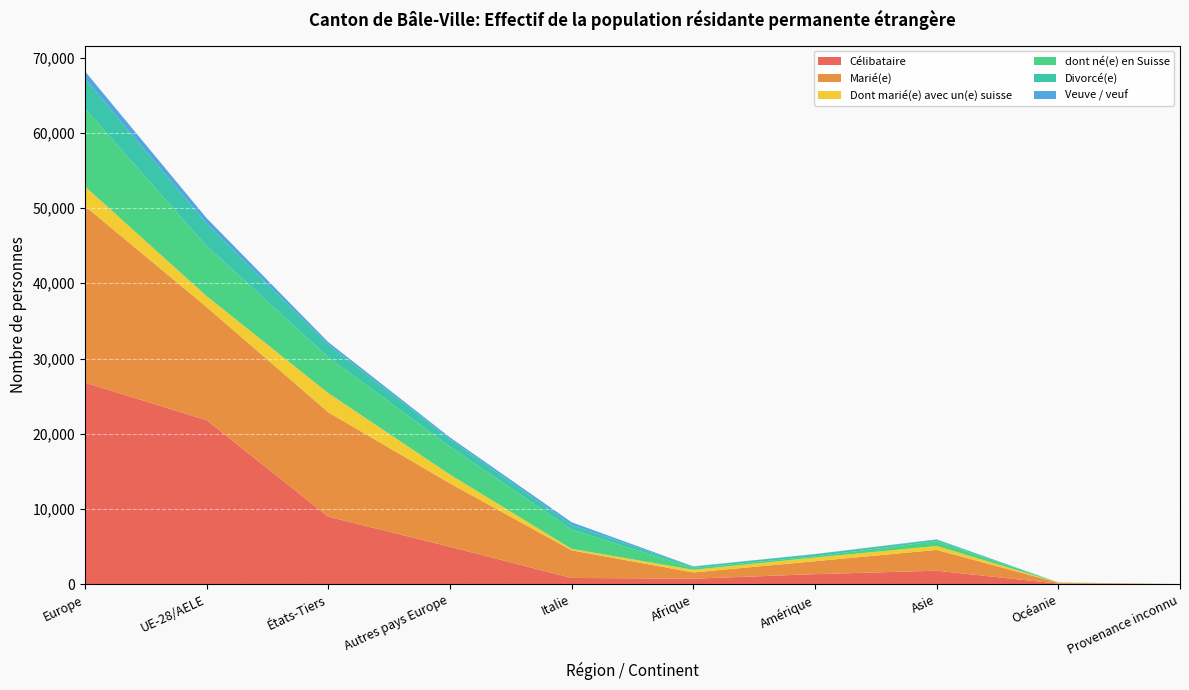

Reading left to right, what are all the values shown in this chart?

Célibataire: Europe=26800	UE-28/AELE=21817	États-Tiers=8986	Autres pays Europe=4983	Italie=847	Afrique=747	Amérique=1349	Asie=1805	Océanie=88	Provenance inconnu=14
Marié(e): Europe=23468	UE-28/AELE=15035	États-Tiers=13875	Autres pays Europe=8433	Italie=3665	Afrique=828	Amérique=1719	Asie=2765	Océanie=120	Provenance inconnu=10
Dont marié(e) avec un(e) suisse: Europe=2612	UE-28/AELE=1444	États-Tiers=2552	Autres pays Europe=1168	Italie=199	Afrique=353	Amérique=482	Asie=523	Océanie=26	Provenance inconnu=0
dont né(e) en Suisse: Europe=10371	UE-28/AELE=6661	États-Tiers=4779	Autres pays Europe=3710	Italie=2562	Afrique=242	Amérique=173	Asie=636	Océanie=9	Provenance inconnu=9
Divorcé(e): Europe=3956	UE-28/AELE=2968	États-Tiers=1656	Autres pays Europe=988	Italie=618	Afrique=188	Amérique=274	Asie=198	Océanie=6	Provenance inconnu=2
Veuve / veuf: Europe=975	UE-28/AELE=736	États-Tiers=336	Autres pays Europe=239	Italie=354	Afrique=24	Amérique=26	Asie=46	Océanie=1	Provenance inconnu=0